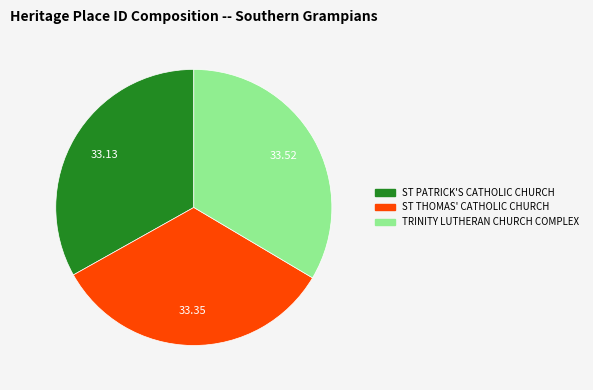

Do TRINITY LUTHERAN CHURCH COMPLEX and ST PATRICK'S CATHOLIC CHURCH together represent more than half of the pie?

Yes